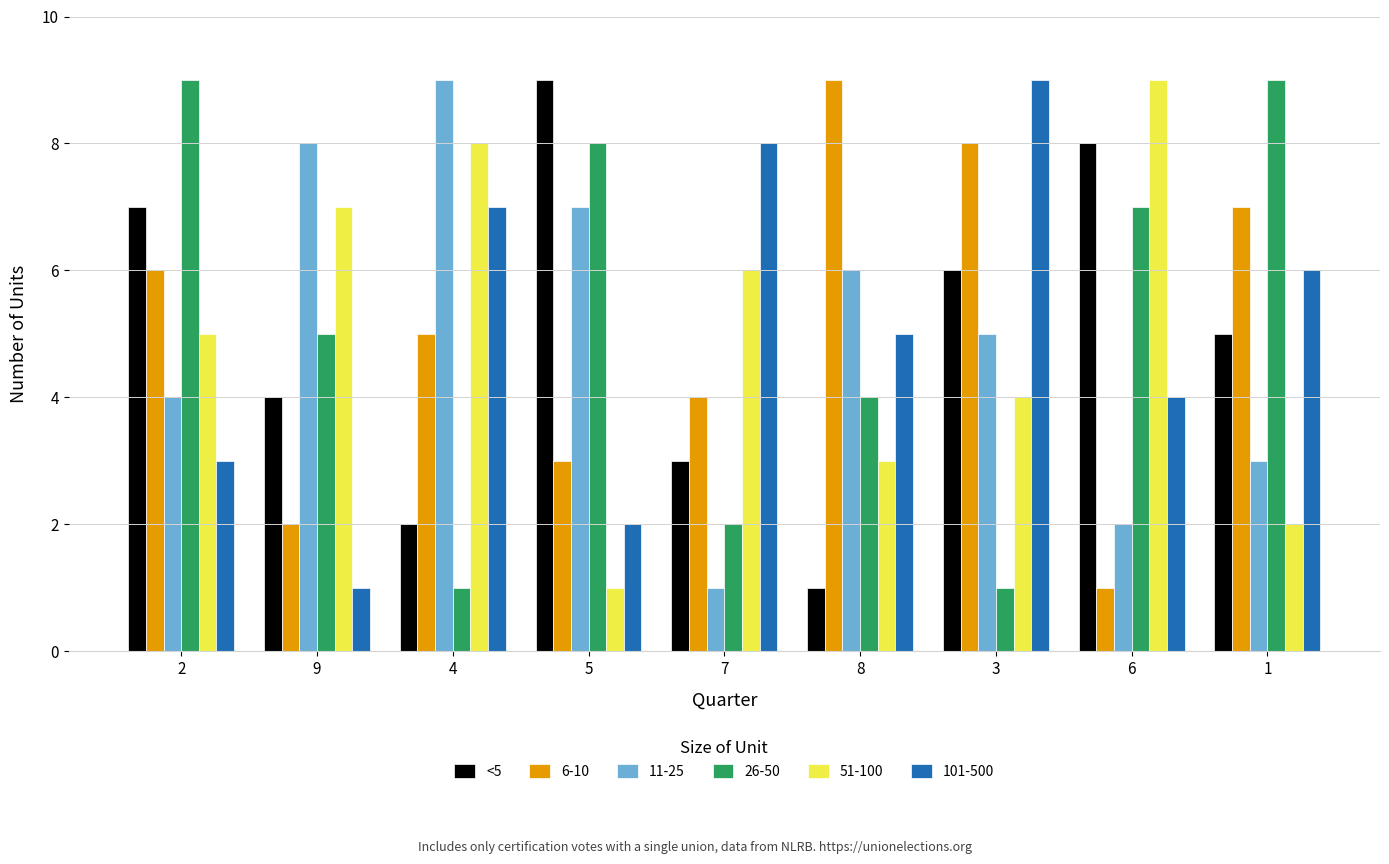

What is the difference between the second highest and second lowest values in the 26-50 series?

8